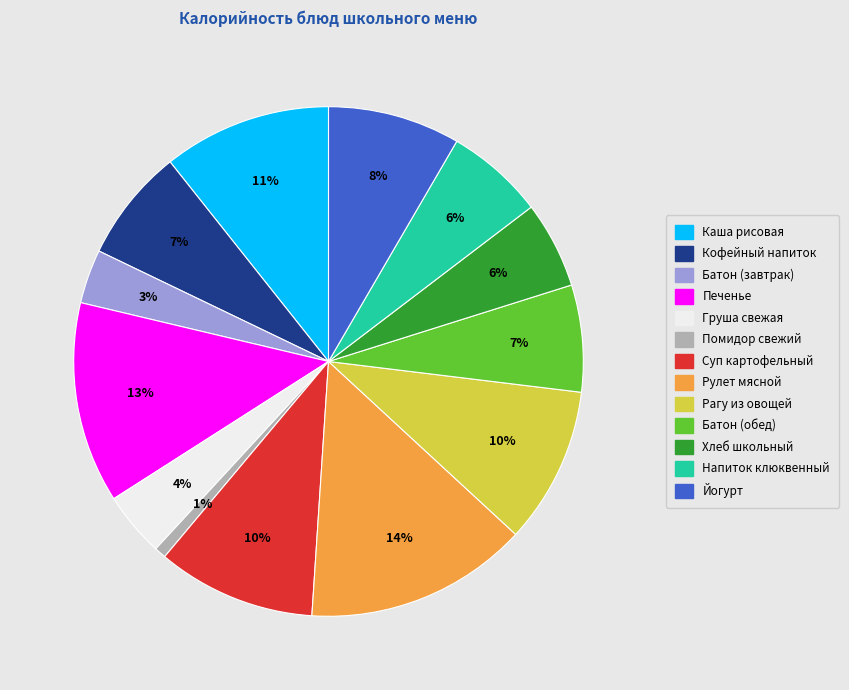

Count the number of slices in the pie.

13